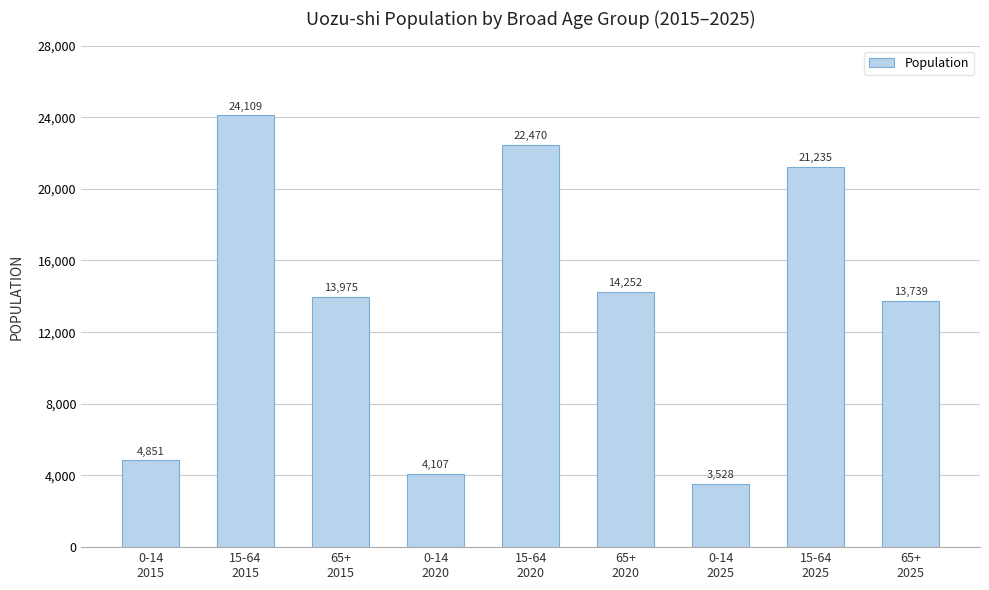

What is the difference between the values at 0-14
2015 and 15-64
2025?

16384